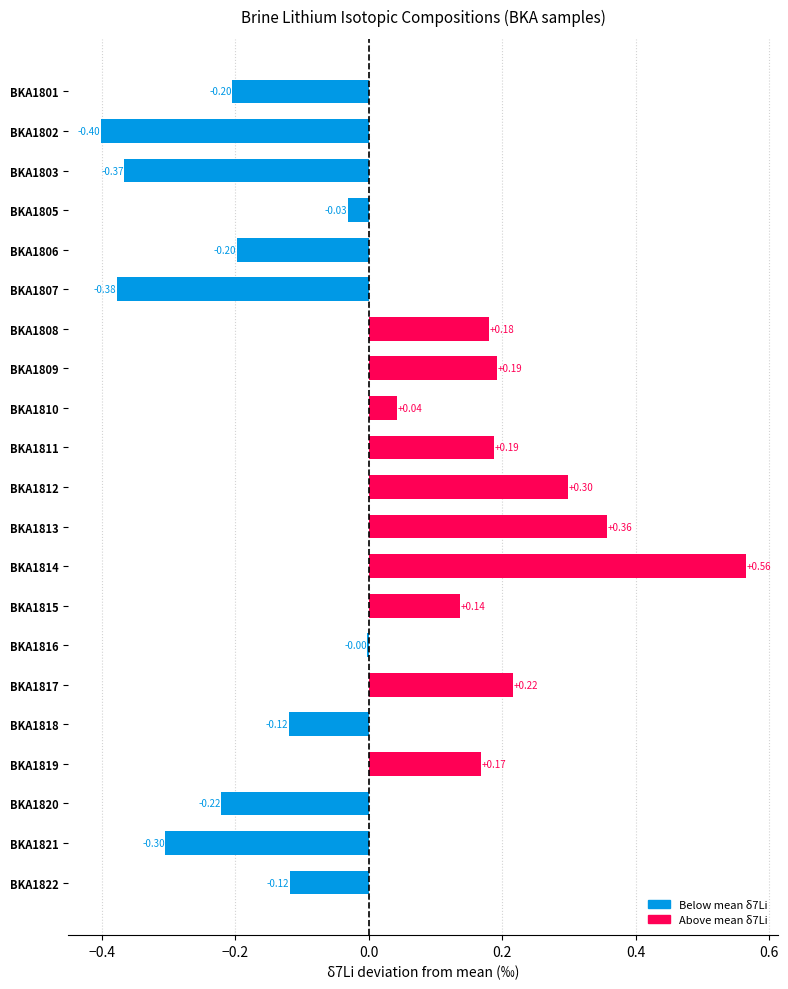

Which has a higher value, BKA1812 or BKA1805?

BKA1812